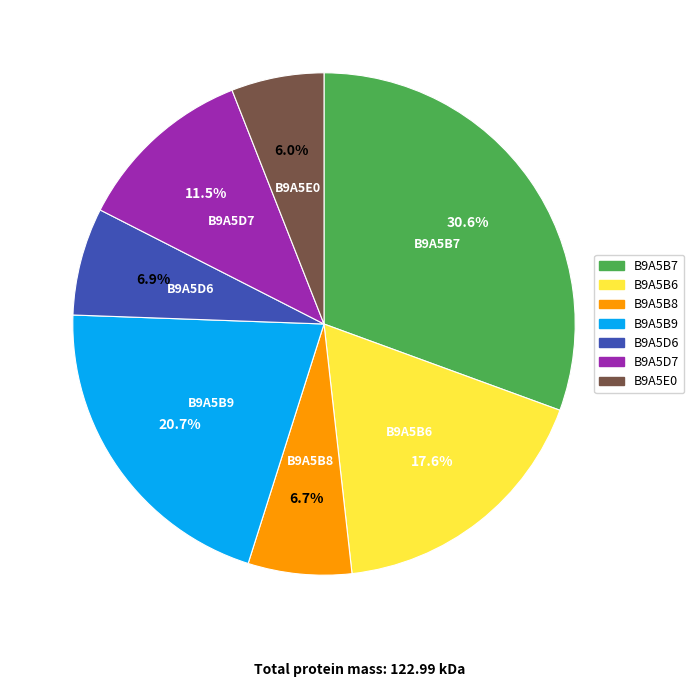

What percentage is NOT represented by B9A5E0?

94.0%